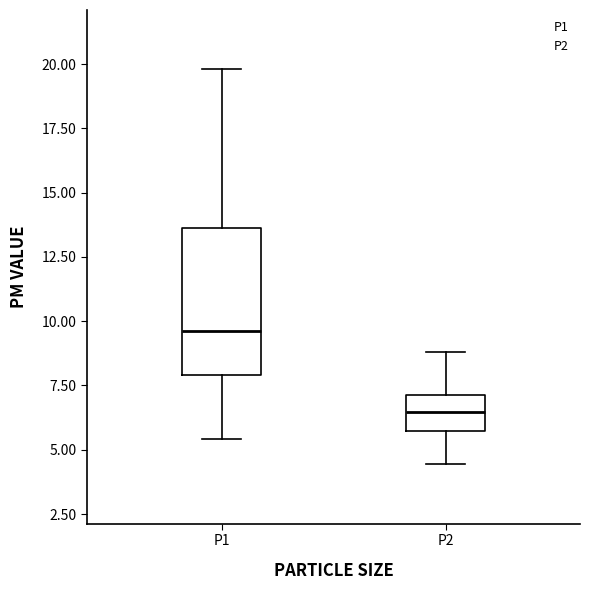

Which box has the highest median line?

P1